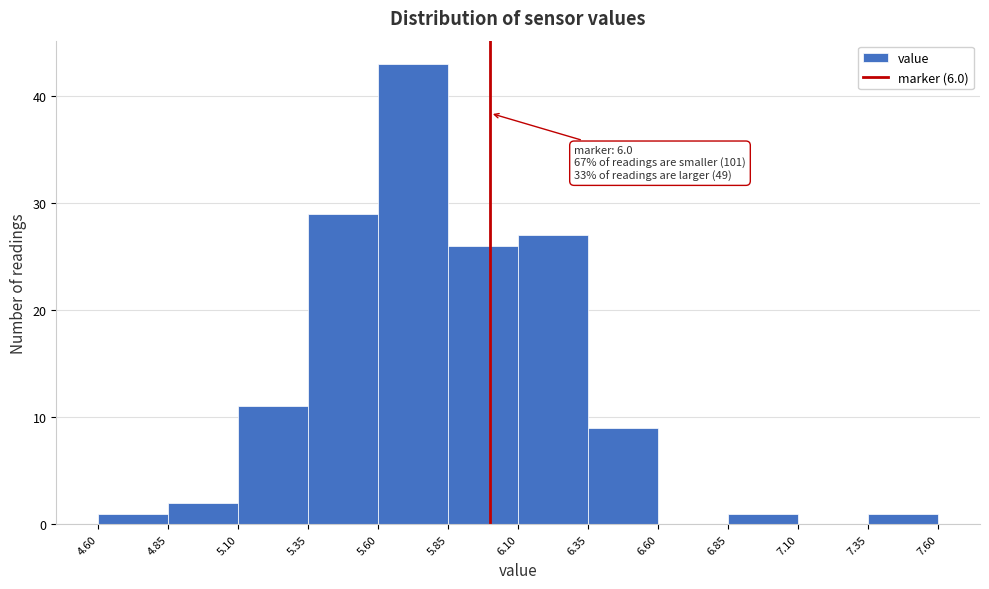

Over which range of the x-axis is the bar tallest?

5.60 to 5.85